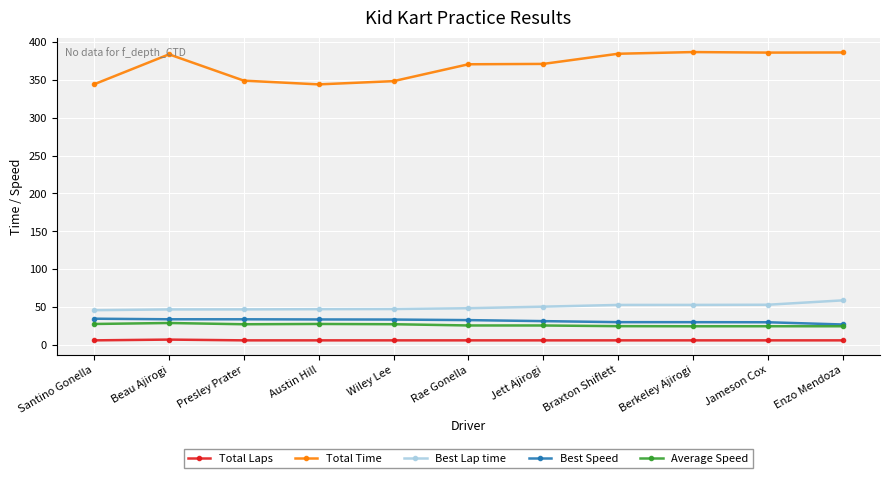

Which series has the largest total across all categories?

Total Time